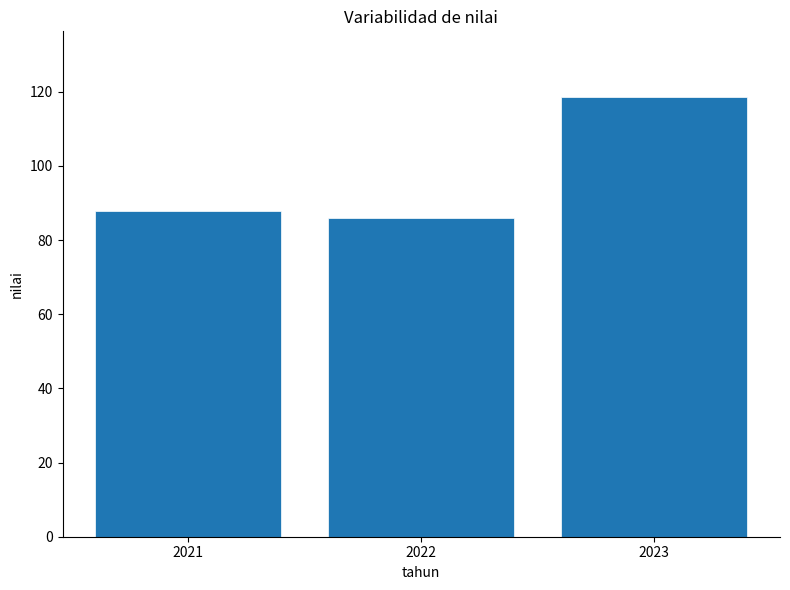

True or false: the data shows 118.5 at 2023.

True